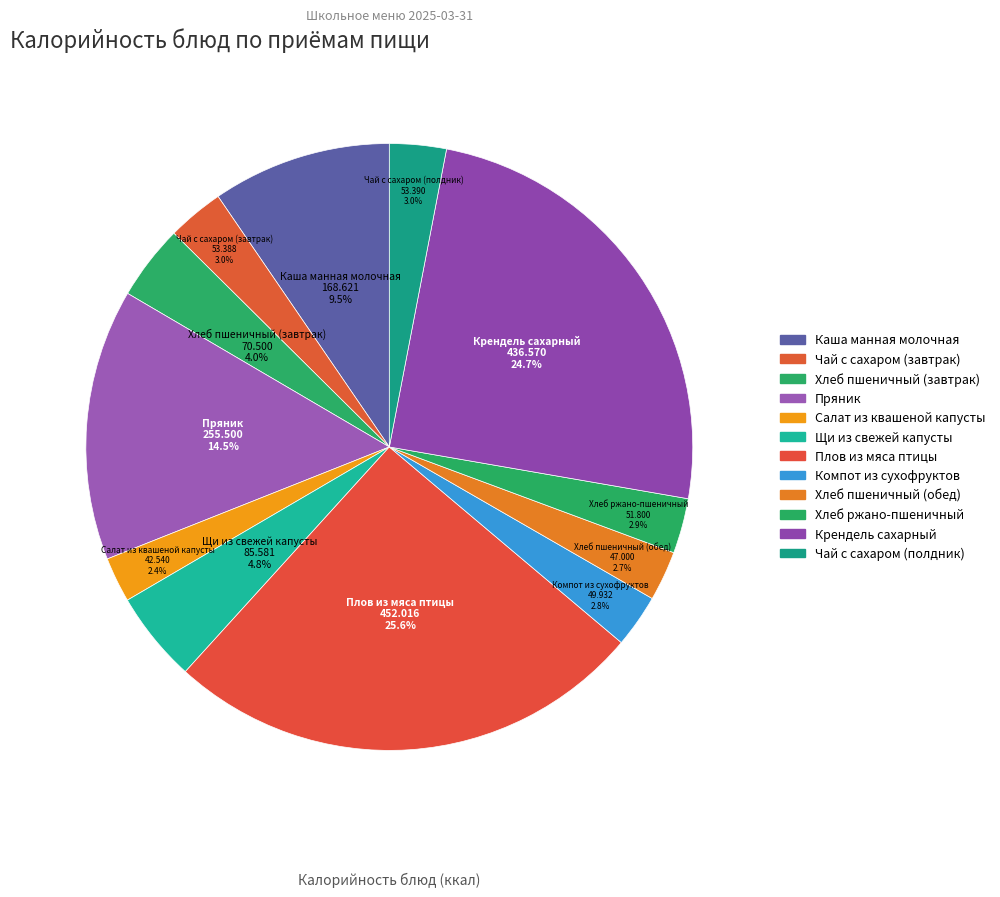

What is the ratio of the value at Плов из мяса птицы to the value at Салат из квашеной капусты?

10.6